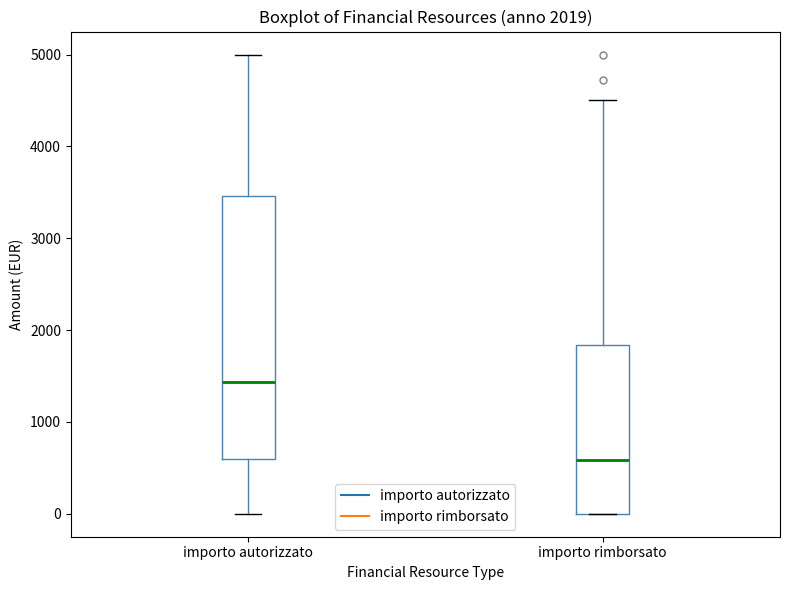

Which box's median line is the highest?

importo autorizzato